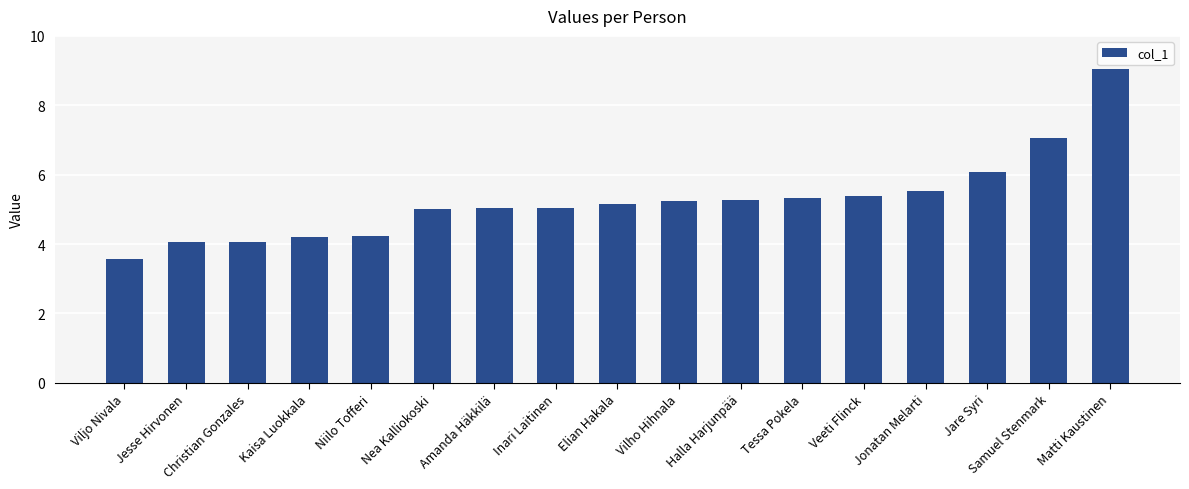

Which has a higher value, Viljo Nivala or Tessa Pokela?

Tessa Pokela